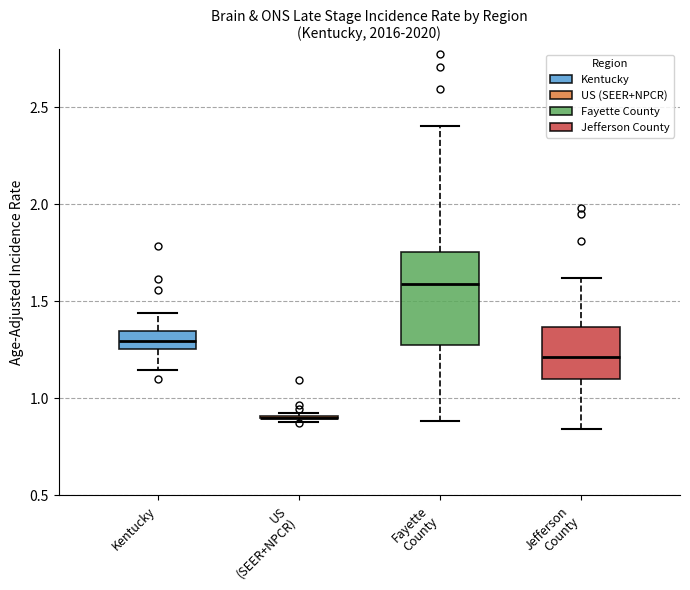

Reading left to right, transcribe this box plot: for each box, give where its median line is, the range the box spans, and where its two whiskers end, as read against the y-axis. The values are not printed on the chart, so give them approximately, as read against the axis.

Kentucky: median 1.30, box 1.25 to 1.35, whiskers 1.15 to 1.45
US (SEER+NPCR): box collapsed to a line at 0.90, whiskers 0.90 to 0.95
Fayette County: median 1.60, box 1.25 to 1.75, whiskers 0.90 to 2.40
Jefferson County: median 1.20, box 1.10 to 1.35, whiskers 0.85 to 1.60